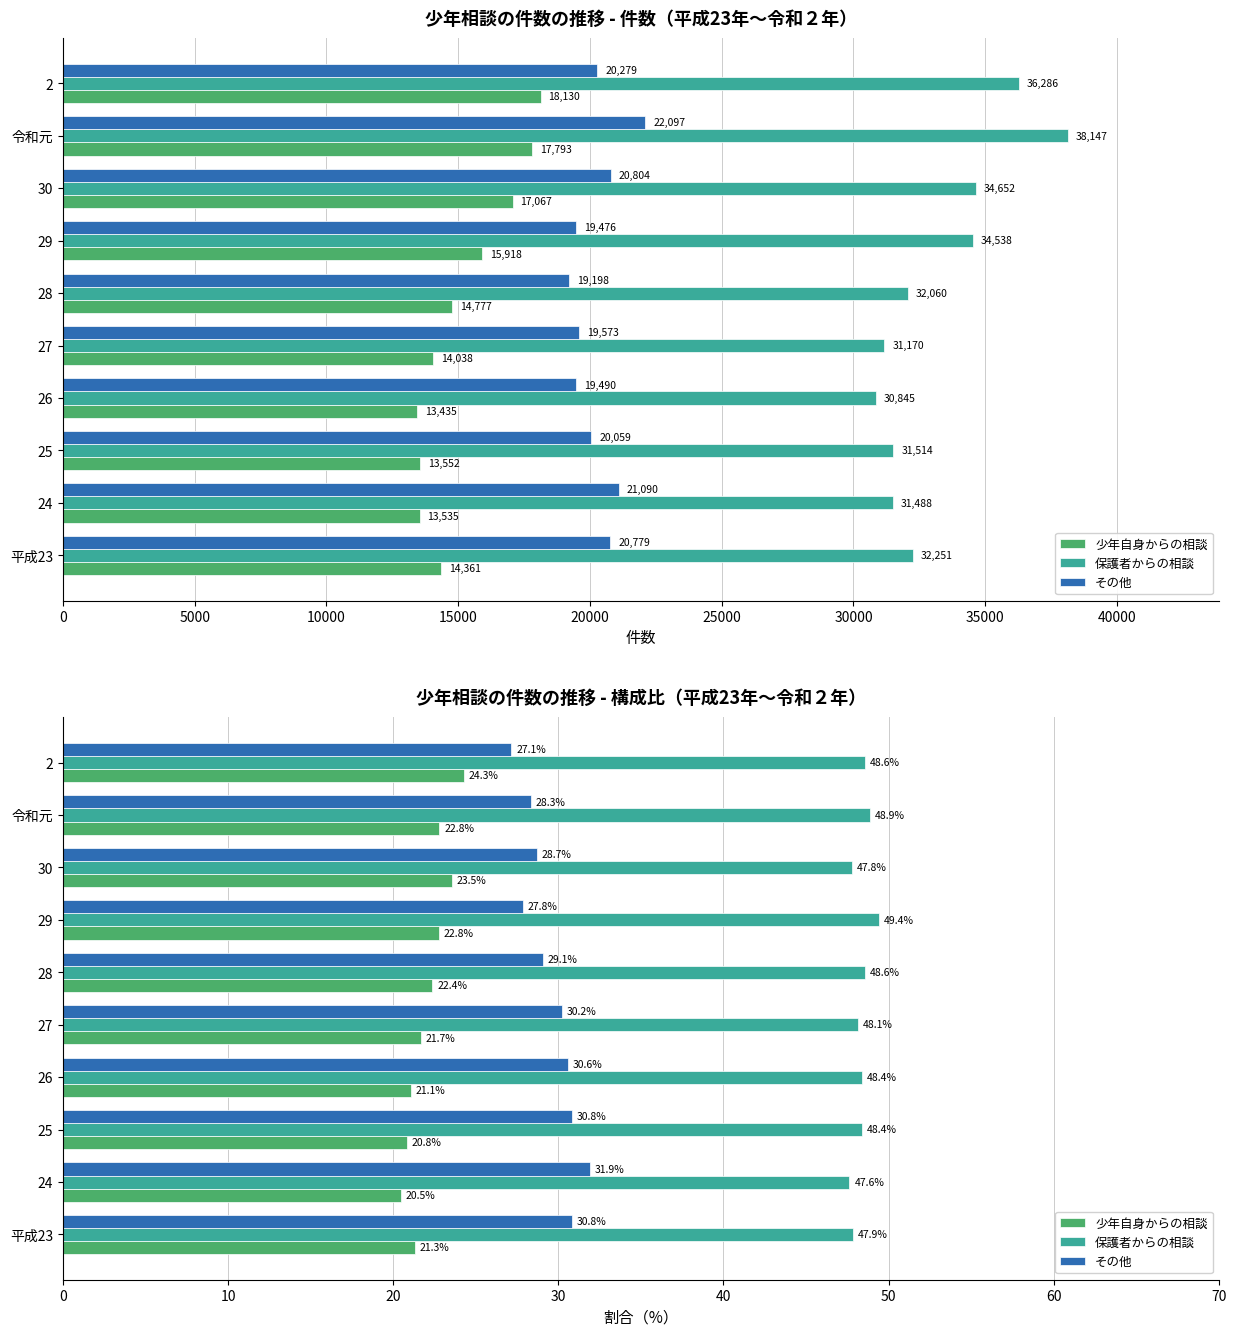

How many series are shown in this chart?

3